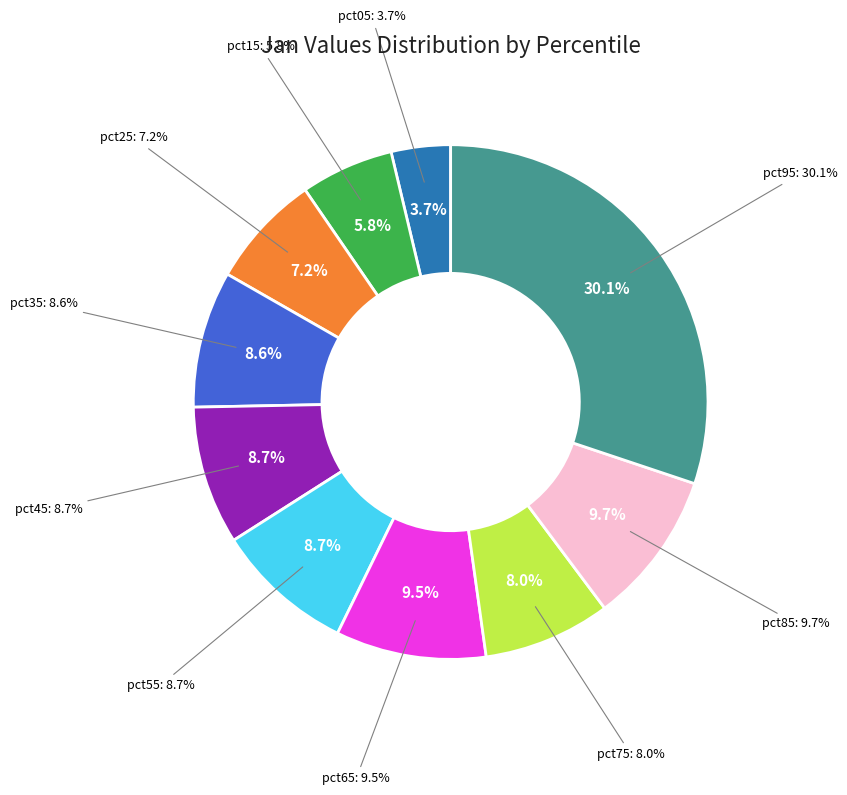

To the nearest percent, what portion does pct15 represent?

6%